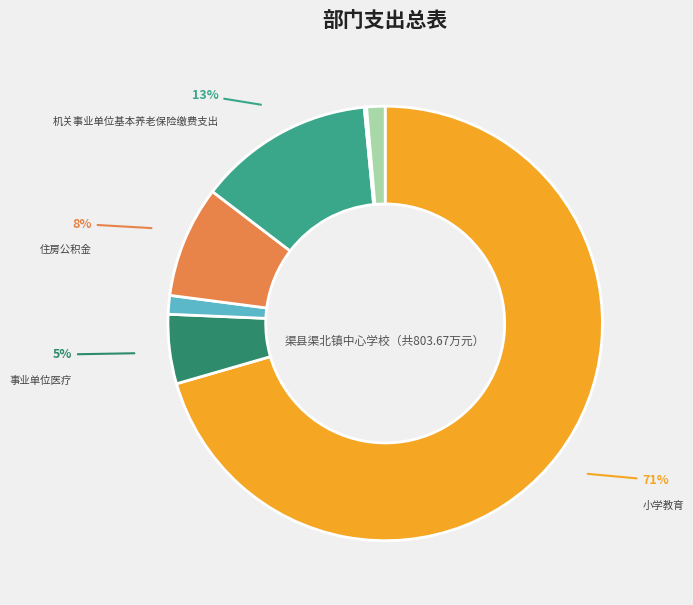

Is there any slice that represents more than half of the pie?

Yes